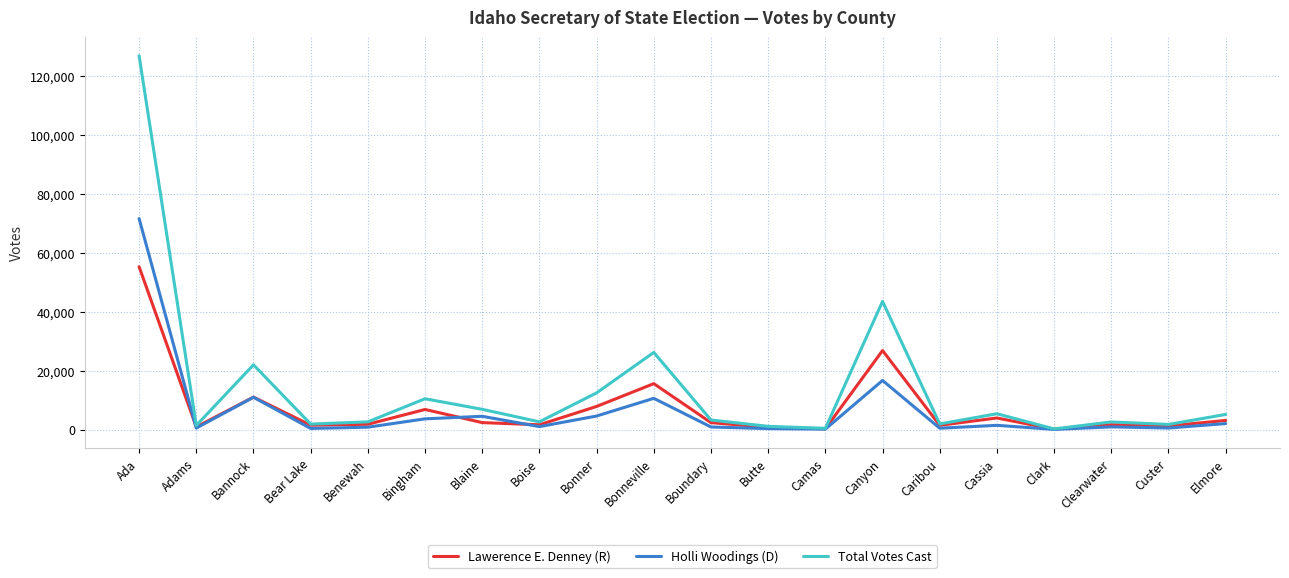

What is the average value of the Total Votes Cast series?

13940